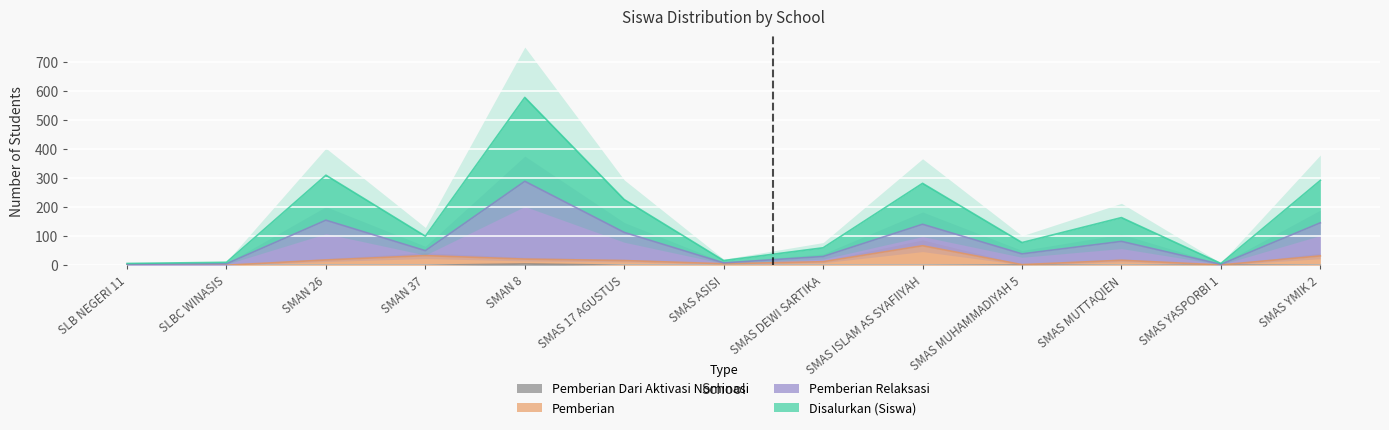

Rank the series at SMAS DEWI SARTIKA from highest to lowest value.

Disalurkan (Siswa), Pemberian, Pemberian Dari Aktivasi Nominasi